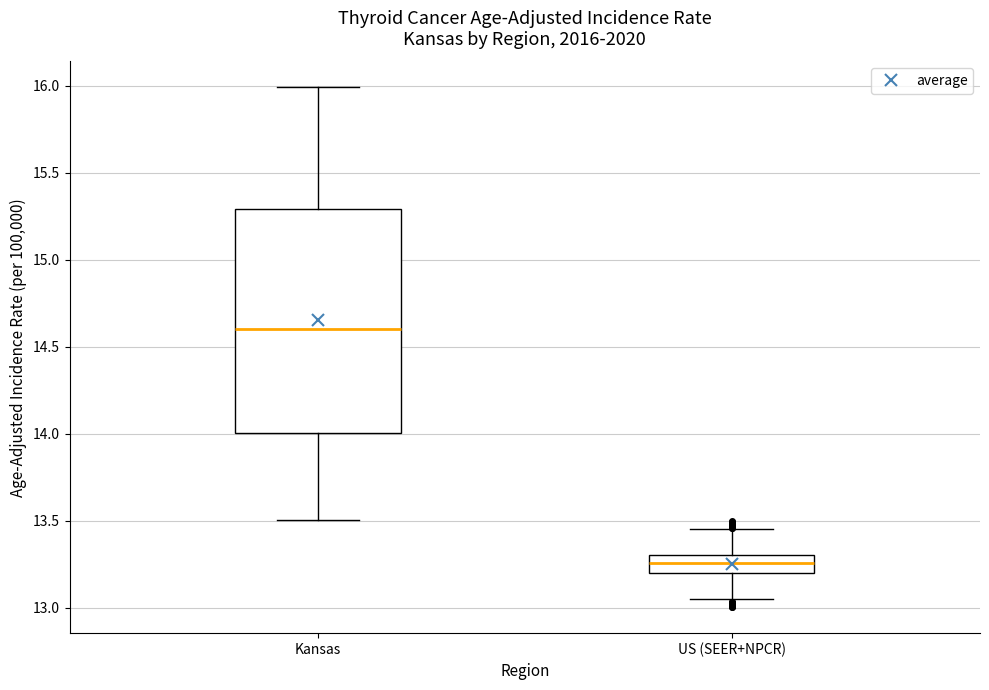

Reading left to right, read every box against the y-axis: the position of its median line, the range the box covers, and the ends of its whiskers. The values are not printed on the chart, so give them approximately, as read against the axis.

Kansas: median 14.60, box 14.00 to 15.30, whiskers 13.50 to 16.00
US (SEER+NPCR): median 13.25, box 13.20 to 13.30, whiskers 13.05 to 13.45